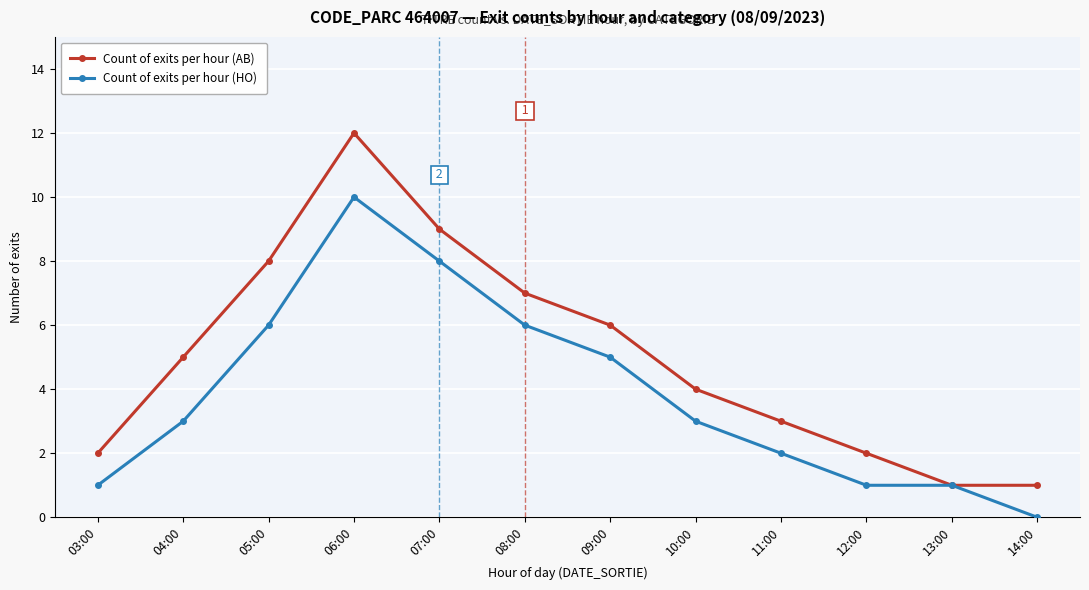

What is the average value of the Count of exits per hour (AB) series?

5